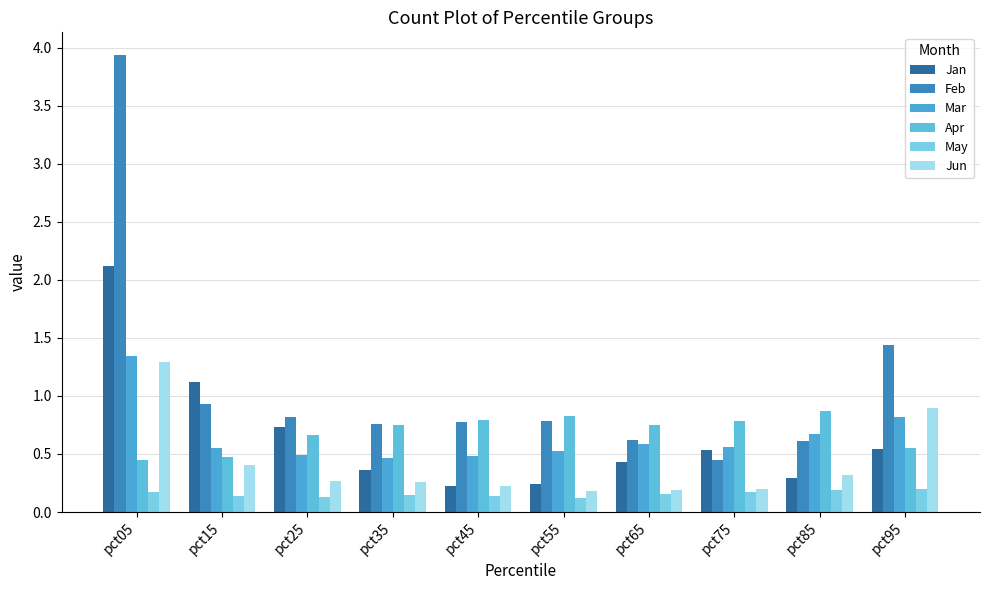

What is the approximate value of Jun at pct85?

0.3